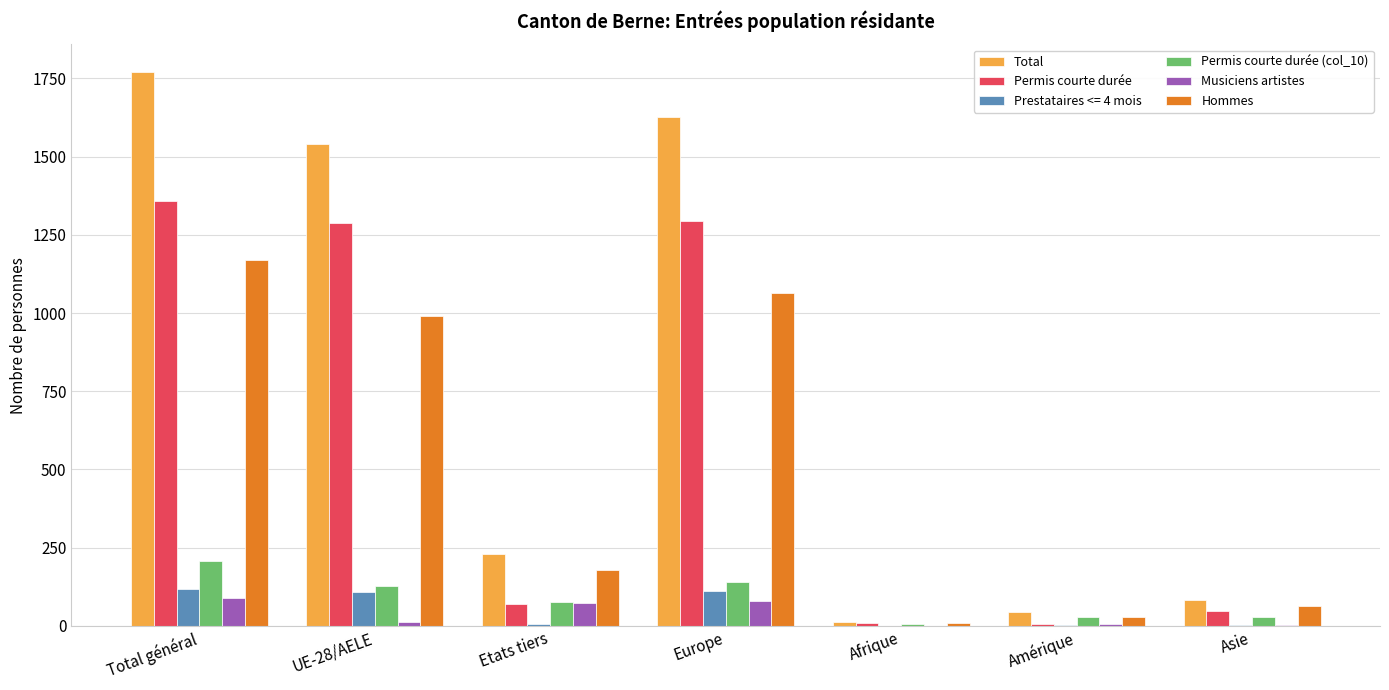

What is the highest value of the Total series?

1770